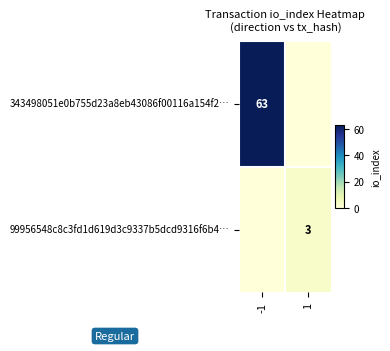

Is it true that 99956548c8c3fd1d619d3c9337b5dcd9316f6b4… equals 2 at 1?

False